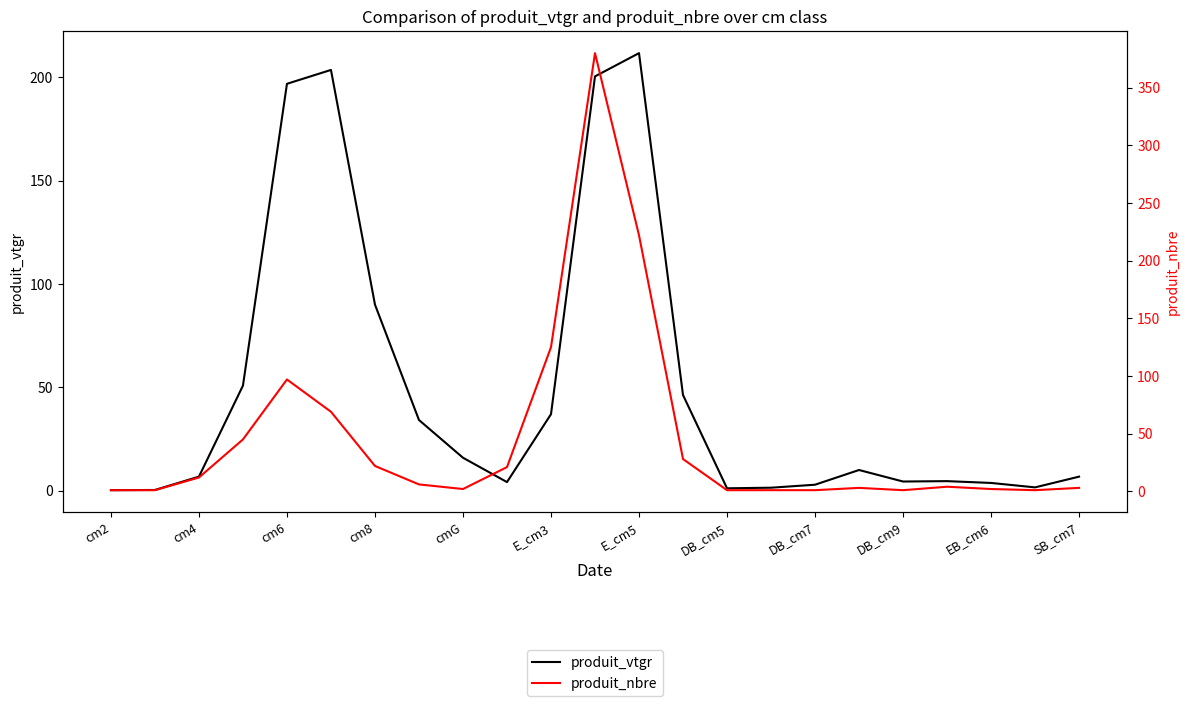

How many lines are shown in the chart?

2